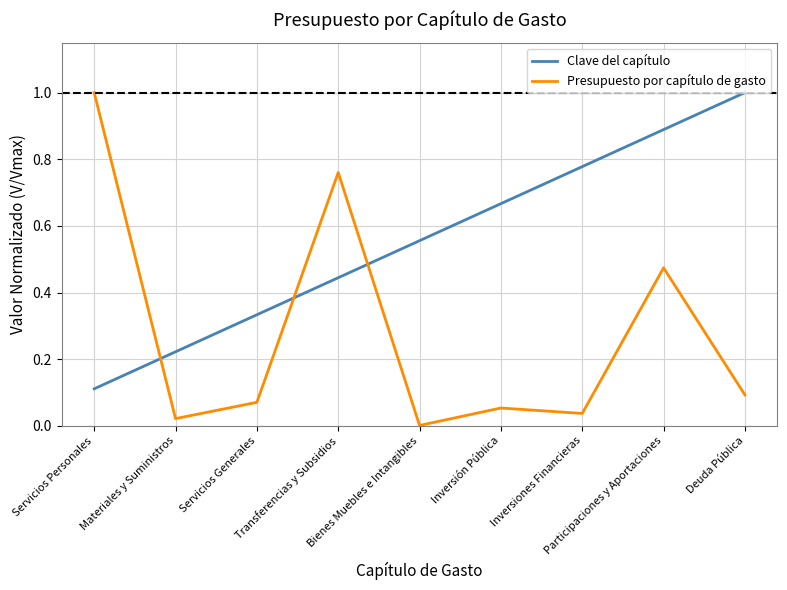

How many times do Presupuesto por capítulo de gasto and Clave del capítulo cross each other?

3